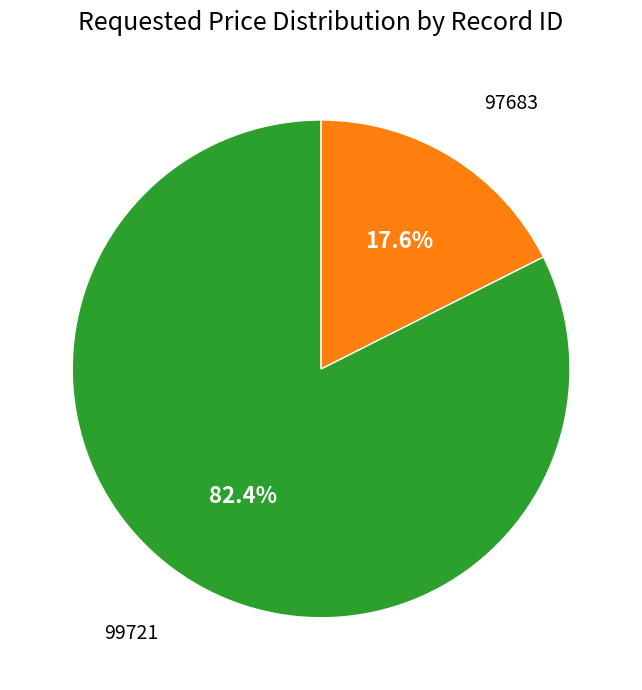

Is there a majority slice in this chart?

Yes